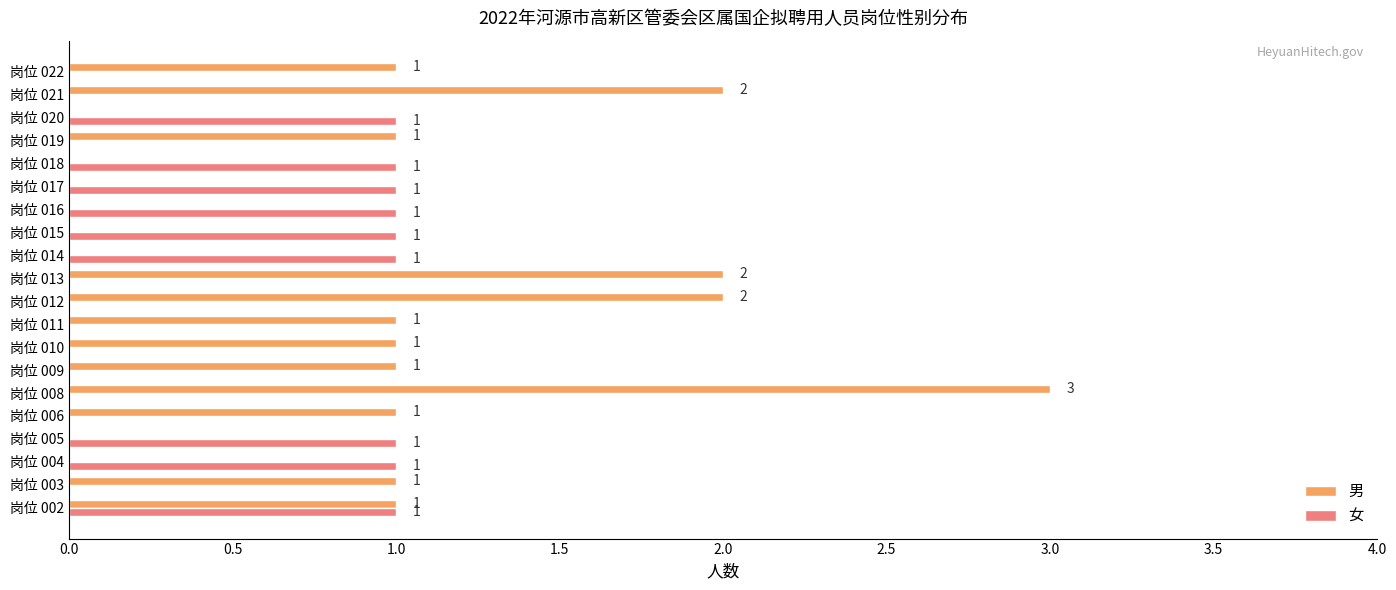

At which category is the sum across all series the highest?

岗位 008